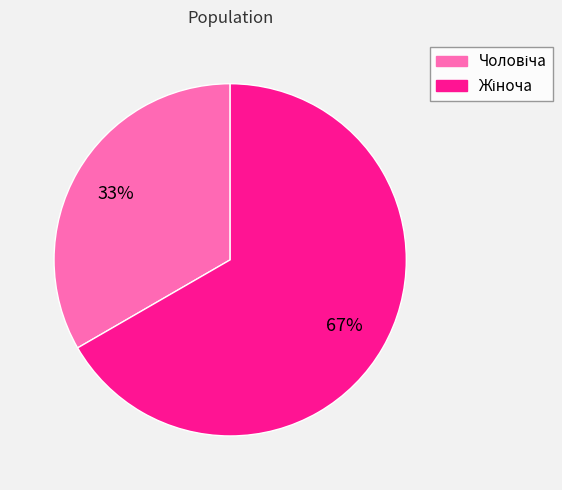

Is there any slice that represents more than half of the pie?

Yes